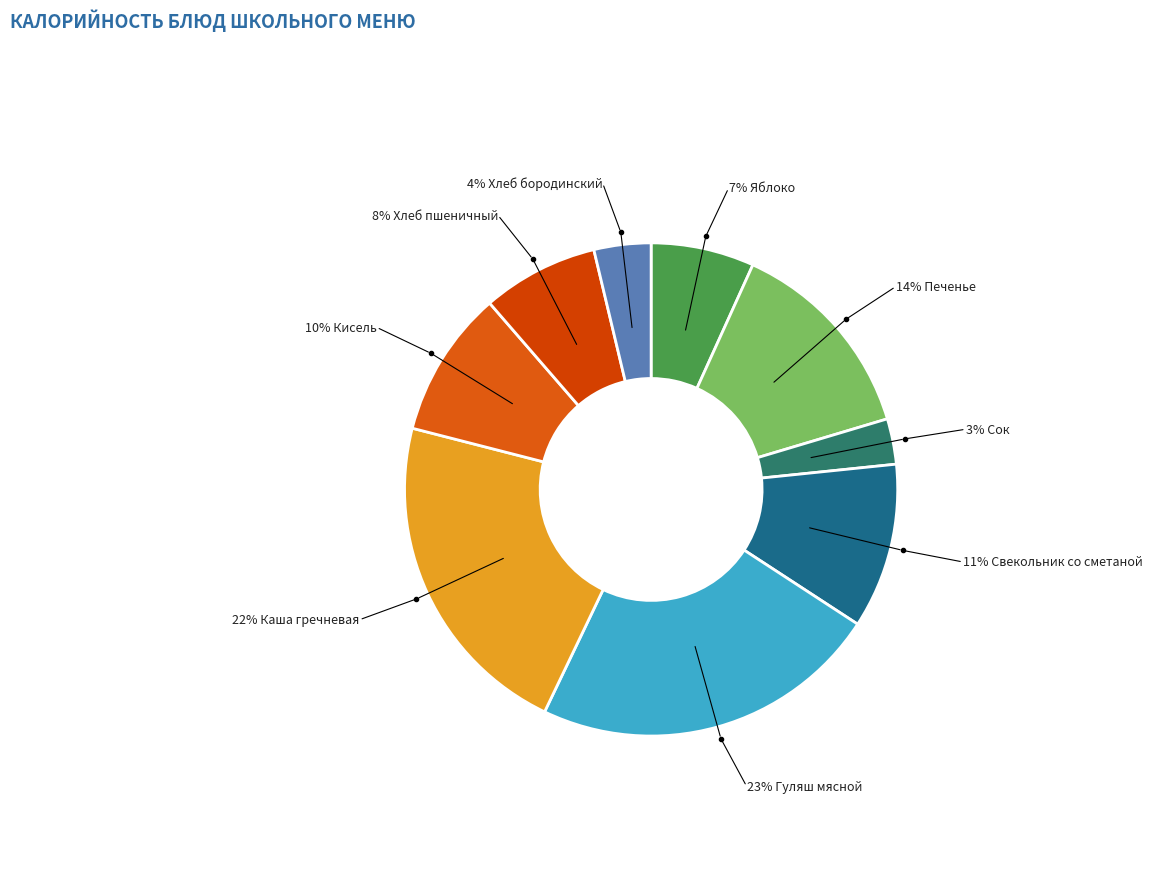

How many segments does this pie chart have?

9